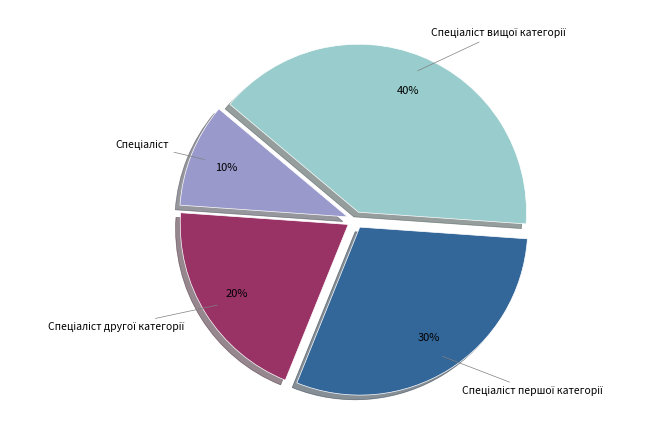

To the nearest percent, what is the average slice percentage?

25%